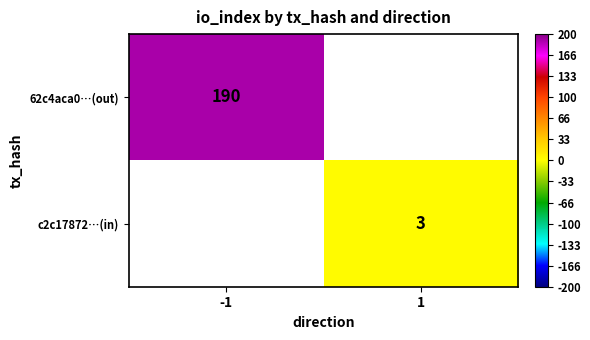

At which category does the chart reach its minimum across all series?

1